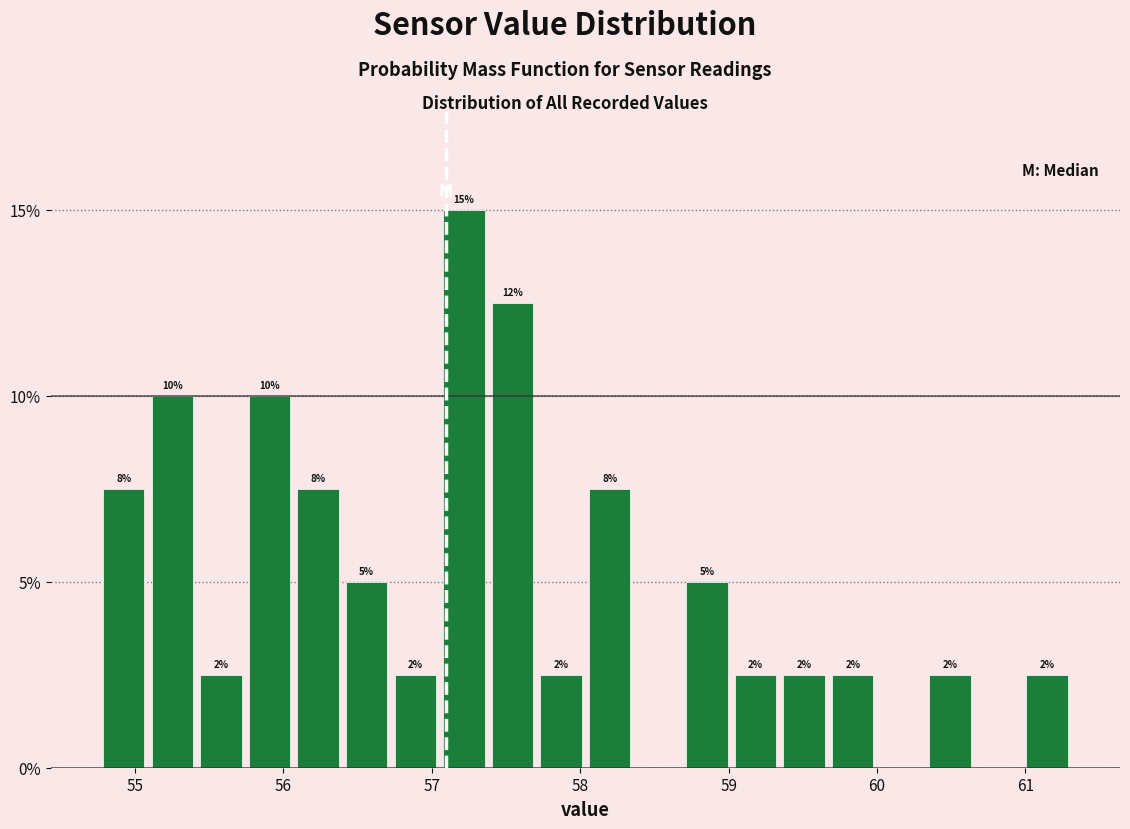

Around what value on the x-axis is the tallest bar? Give the approximate position of its centre, as read against the axis.

57.2